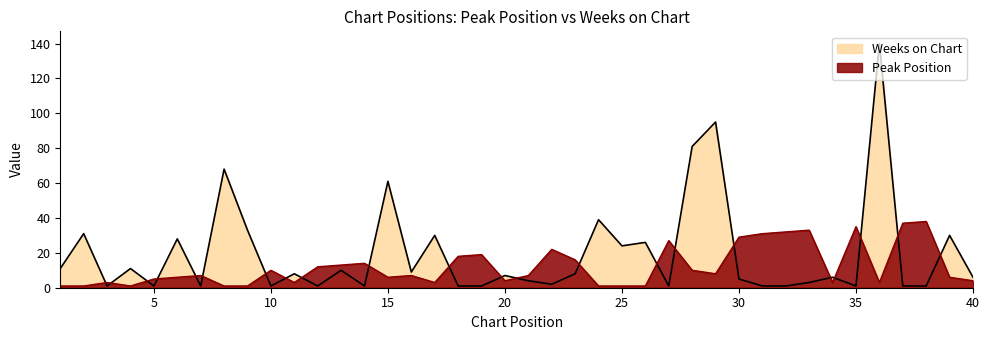

At which category does Weeks on Chart reach its first local valley?

3